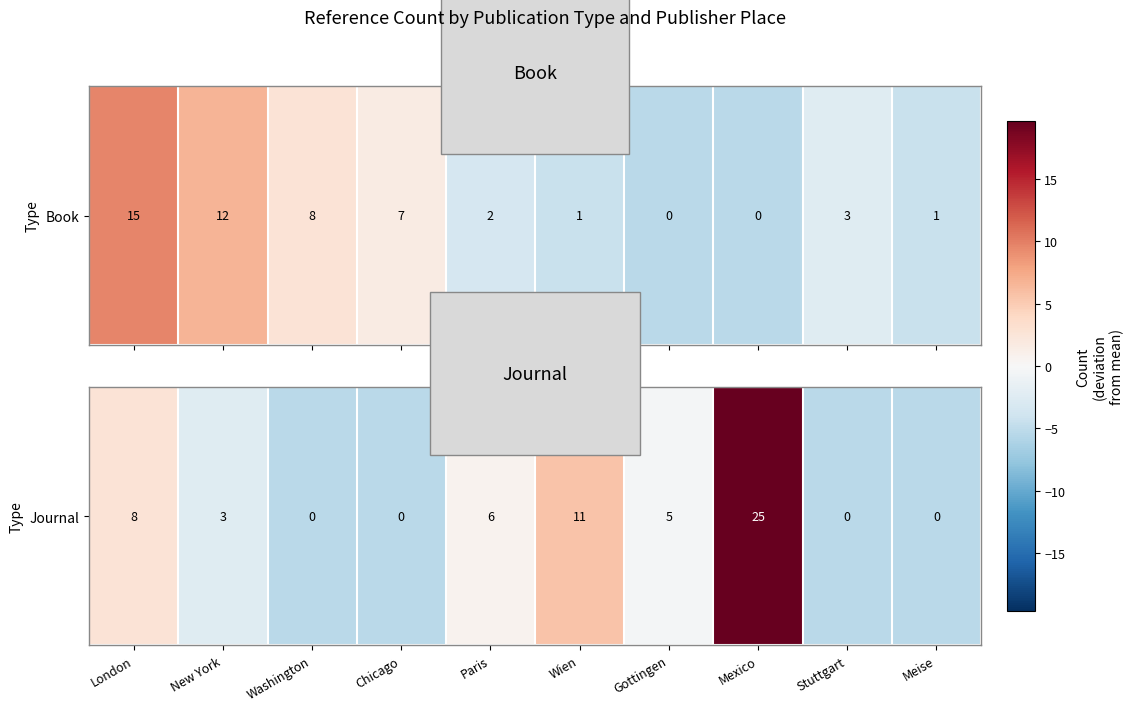

At which label does the data first exceed 0?

London